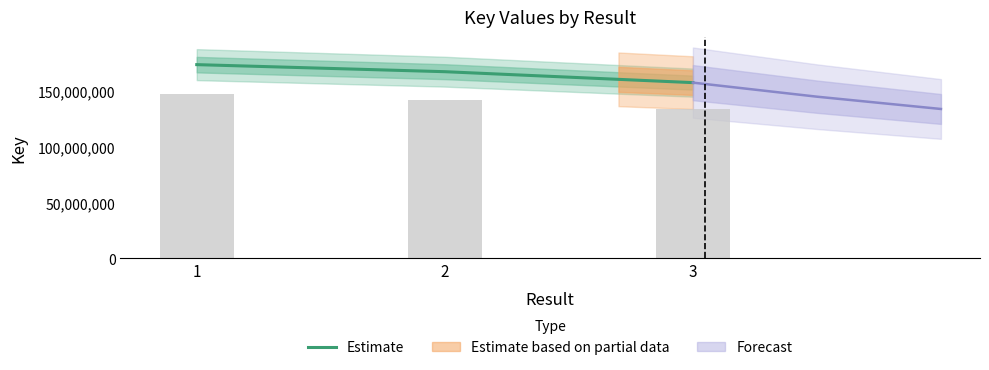

Does the chart contain any negative values?

No